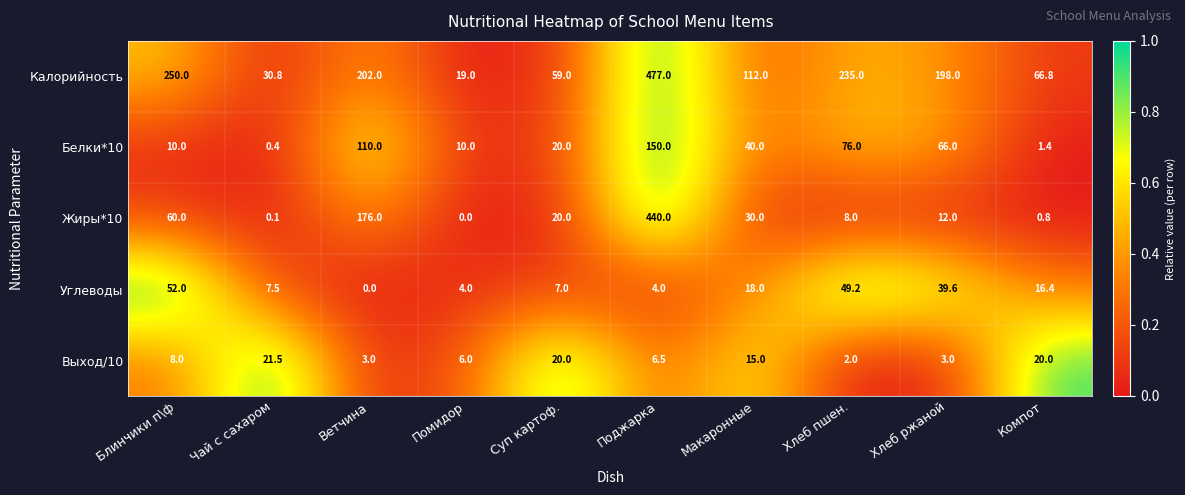

At which label does Углеводы reach its minimum?

Ветчина